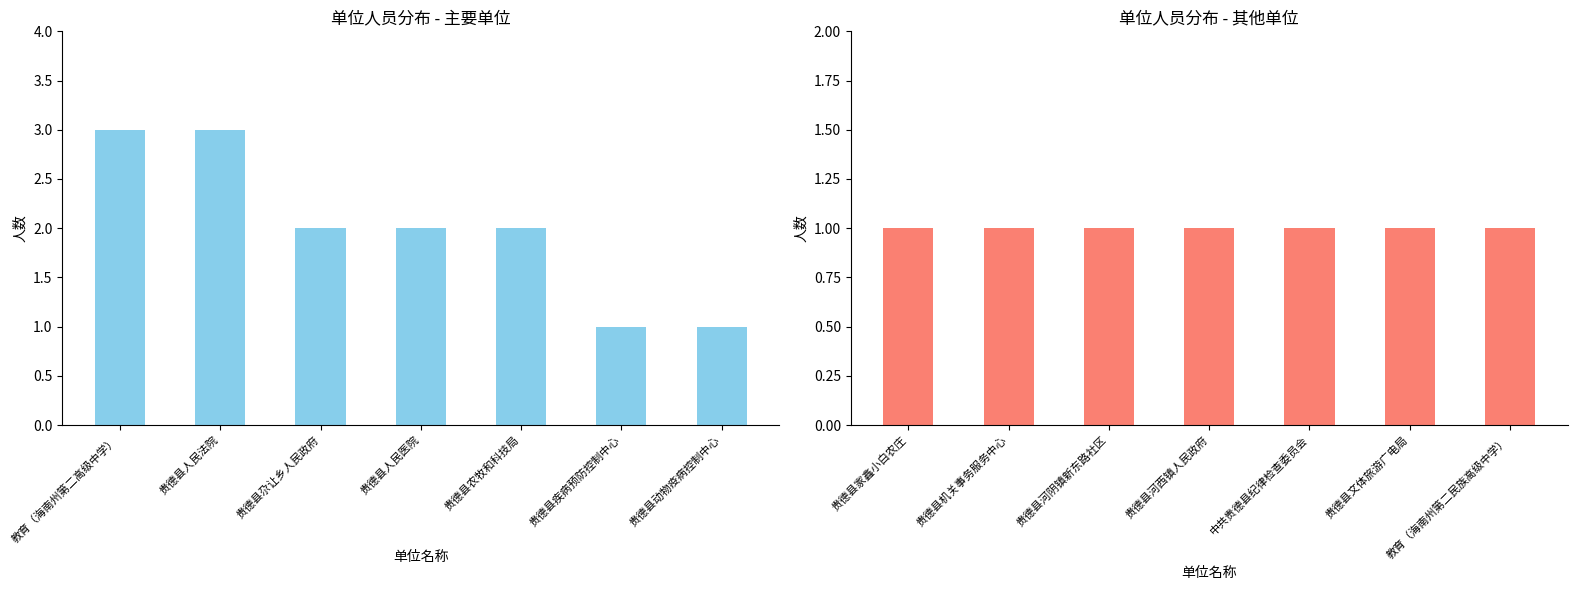

Which category has the lowest value across all series?

贵德县疾病预防控制中心